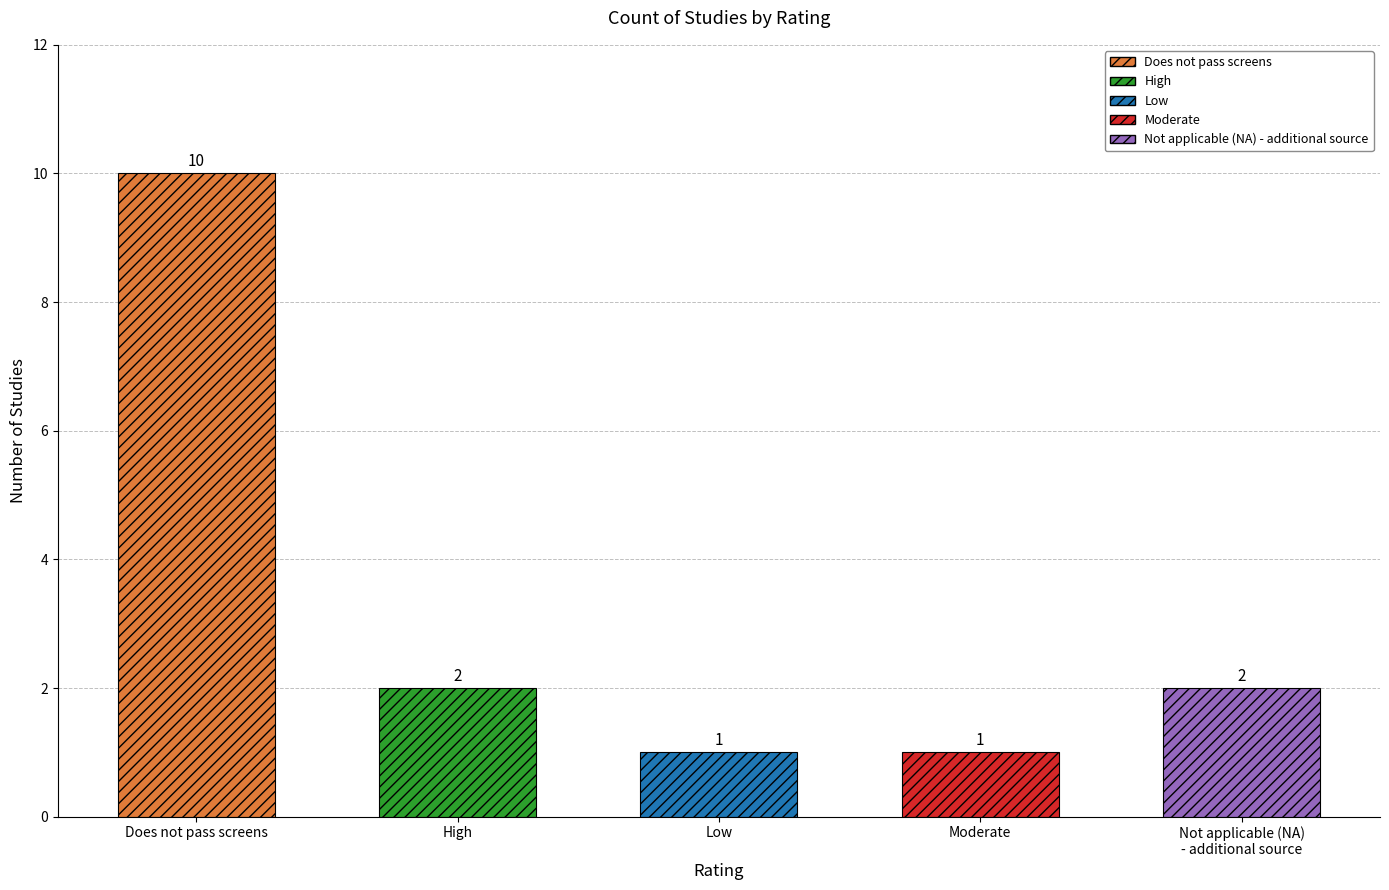

What is the change in value from Low to Not applicable (NA)
- additional source?

+1